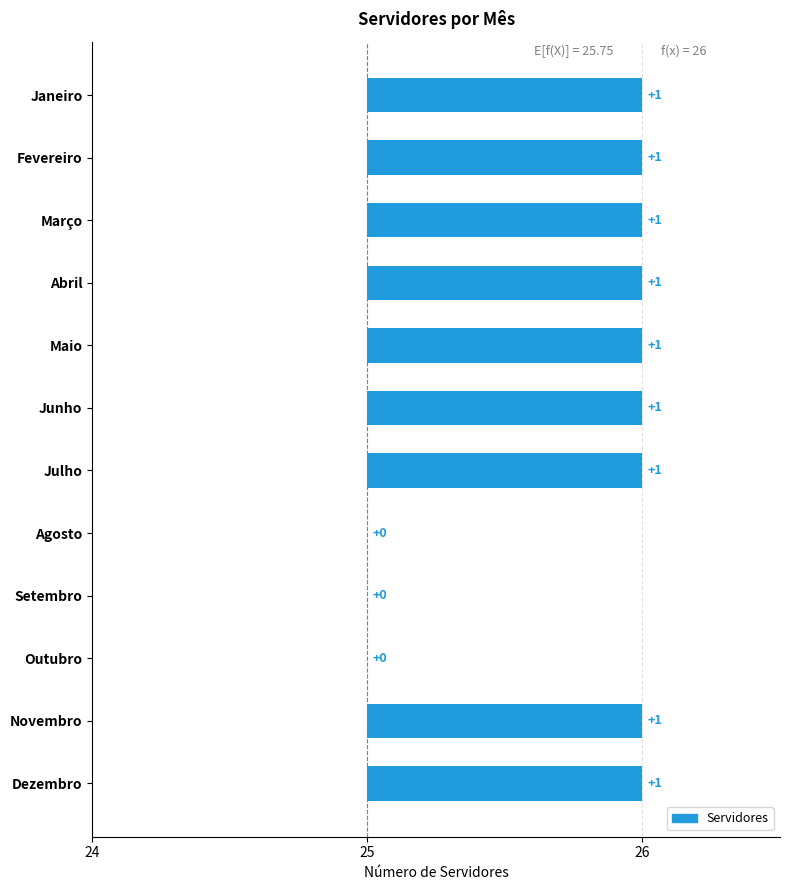

Which label corresponds to the largest value in the chart?

Janeiro